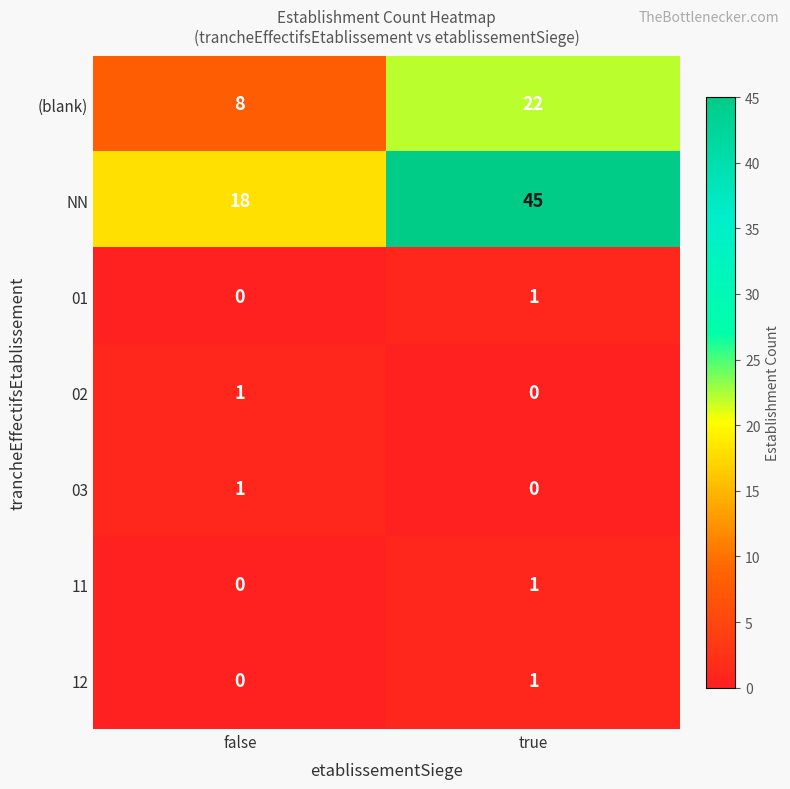

Reading right to left, extract all data points from this chart.

(blank): true=22	false=8
NN: true=45	false=18
01: true=1	false=0
02: true=0	false=1
03: true=0	false=1
11: true=1	false=0
12: true=1	false=0